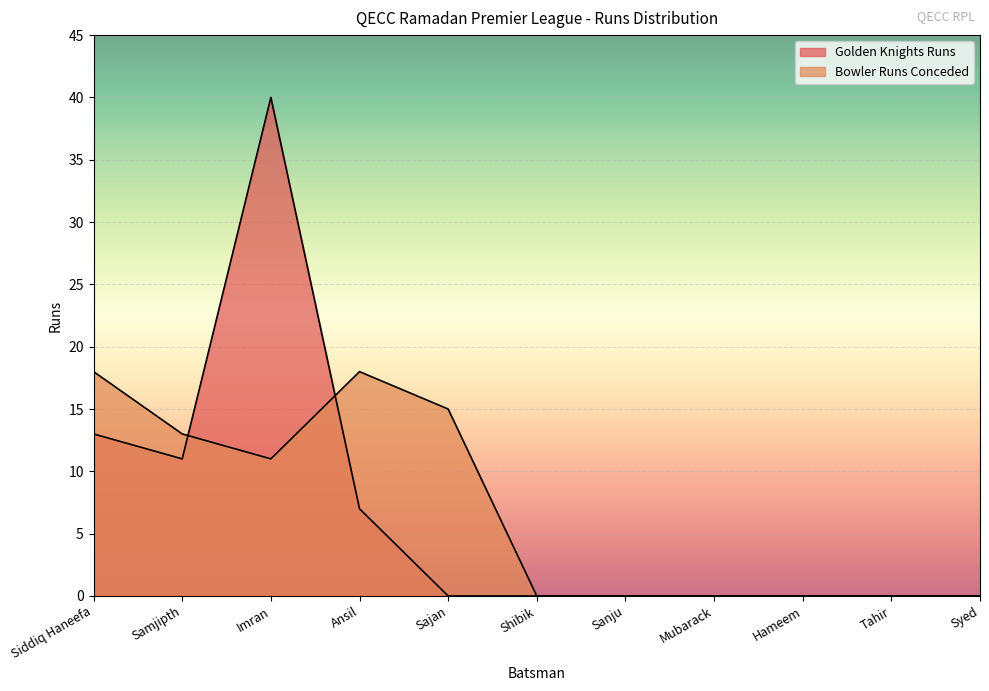

Which category has the lowest value across all series?

Sajan